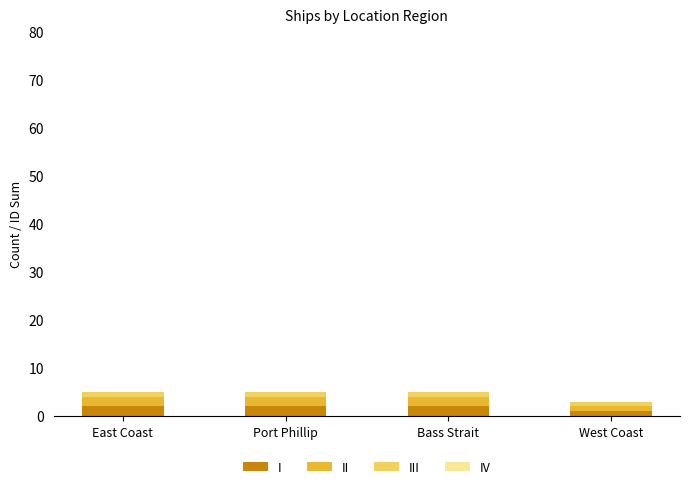

The I series shows 2 at Bass Strait. True or false?

True